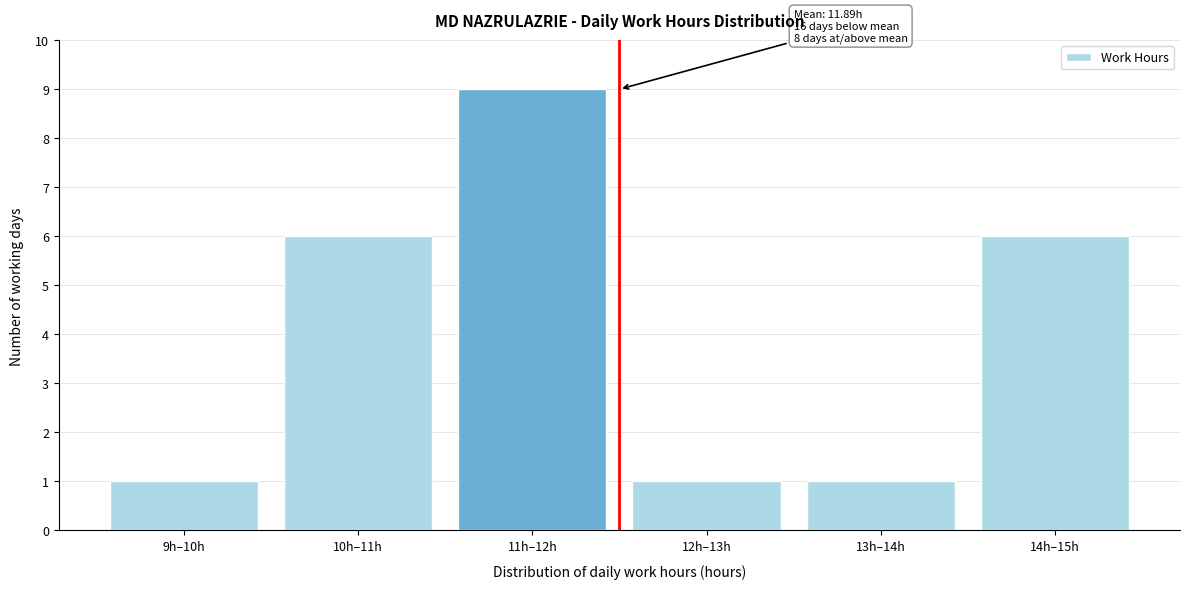

Reading left to right, what are all the values shown in this chart?

9h–10h=1	10h–11h=6	11h–12h=9	12h–13h=1	13h–14h=1	14h–15h=6